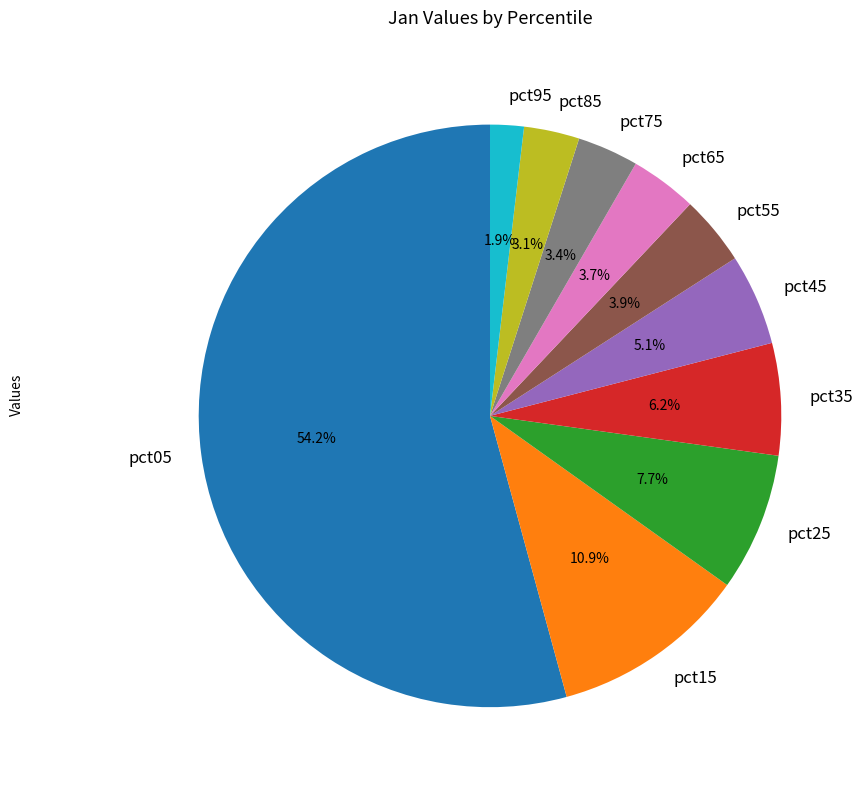

Is it true that pct85 is 16% of the pie?

False